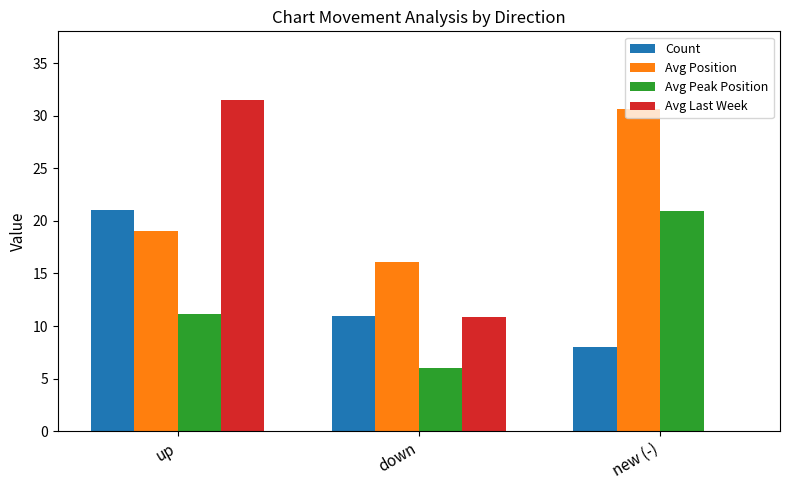

Where is Avg Peak Position nearest to the value 13?

up